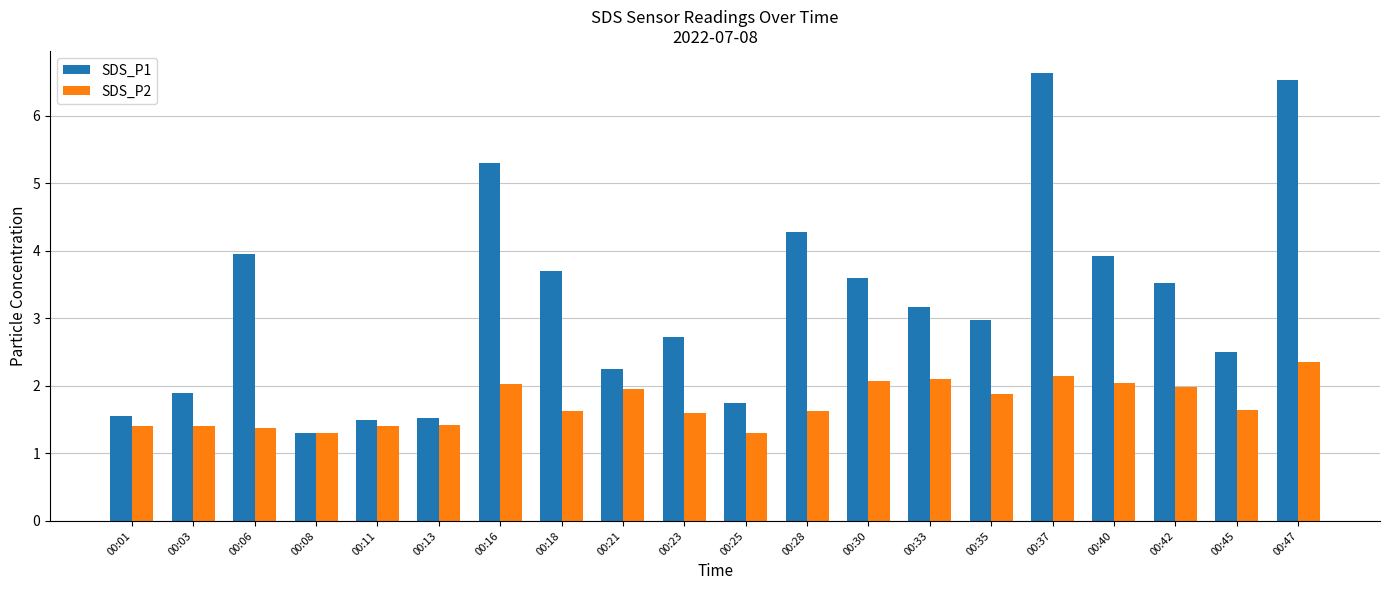

What is the lowest value of the SDS_P1 series?

1.3